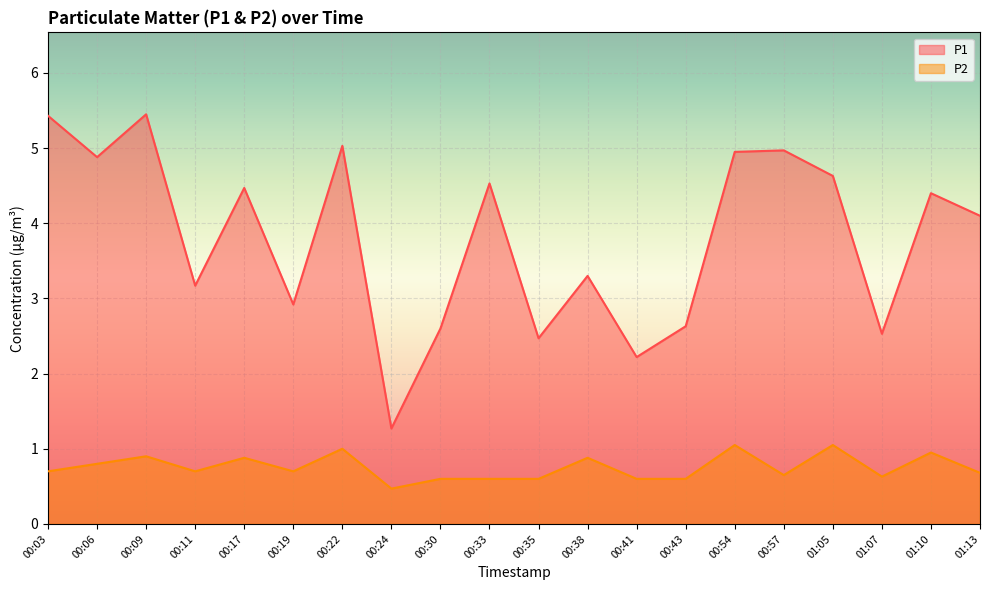

At which label does P1 reach its peak?

00:09